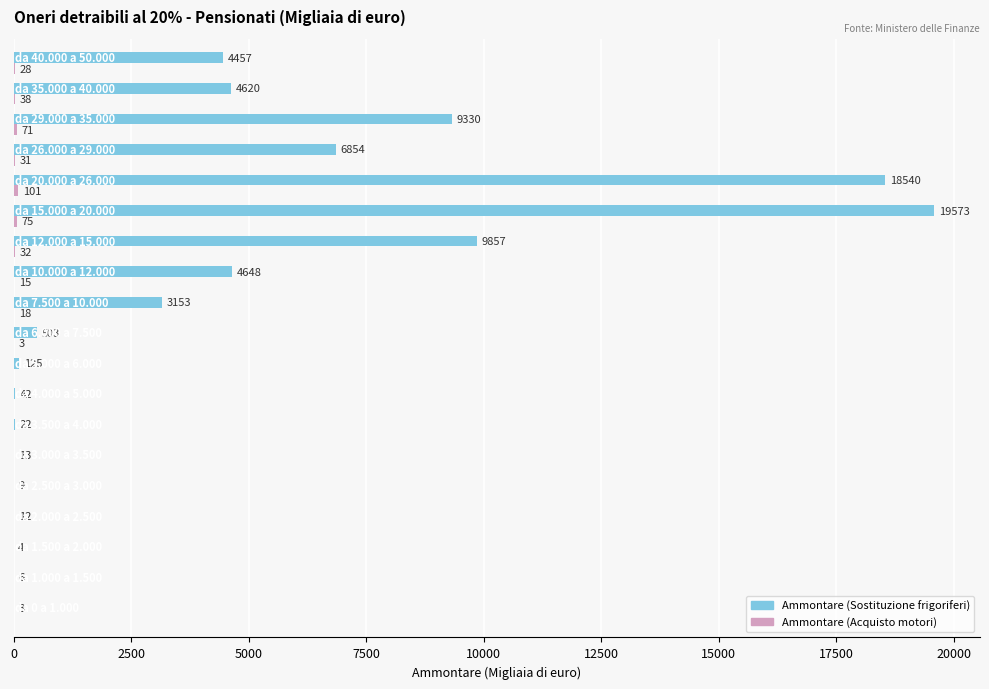

Which series has the largest total across all categories?

Ammontare (Sostituzione frigoriferi)